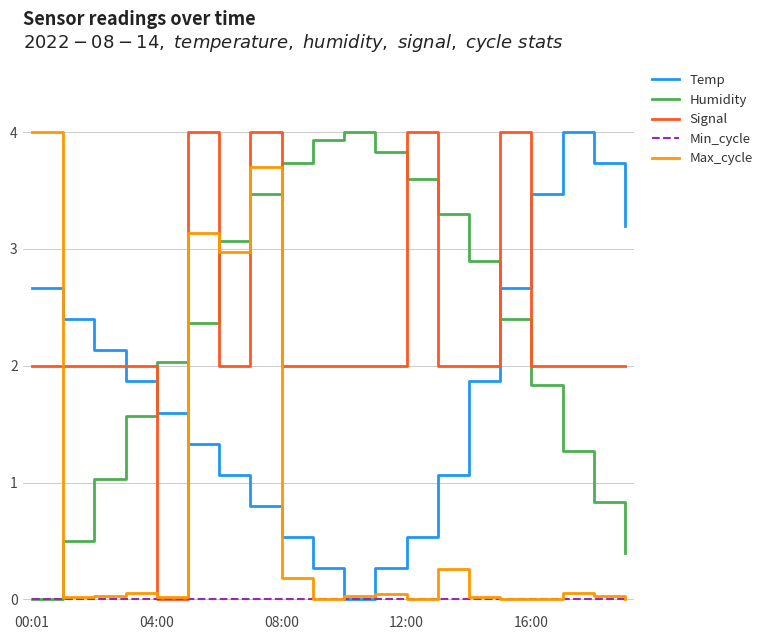

What is the difference between the second highest and minimum values in the Max_cycle series?

3.7